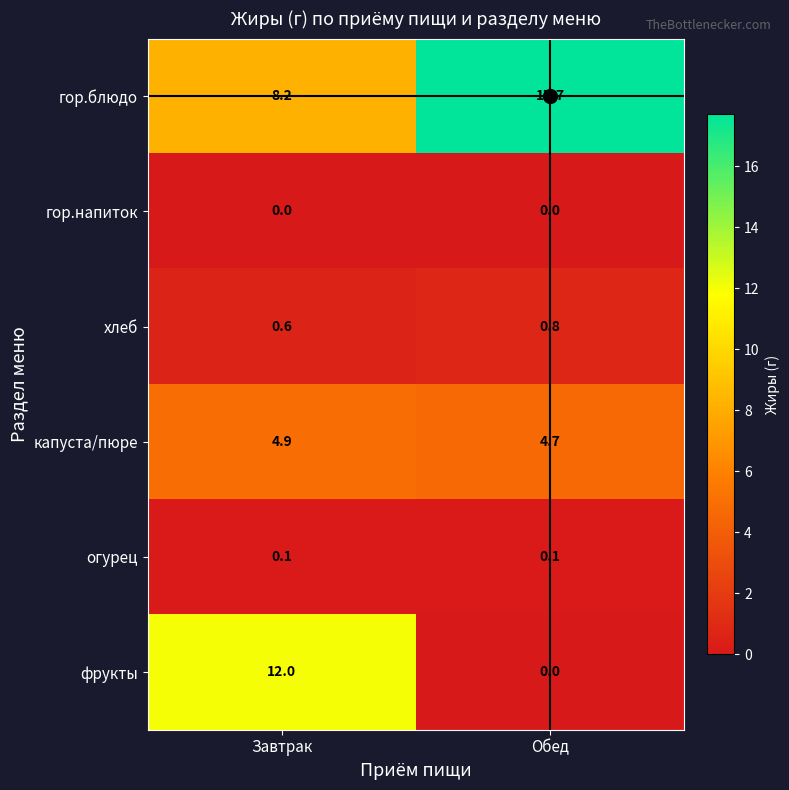

Which series changed the most between Завтрак and Обед?

фрукты